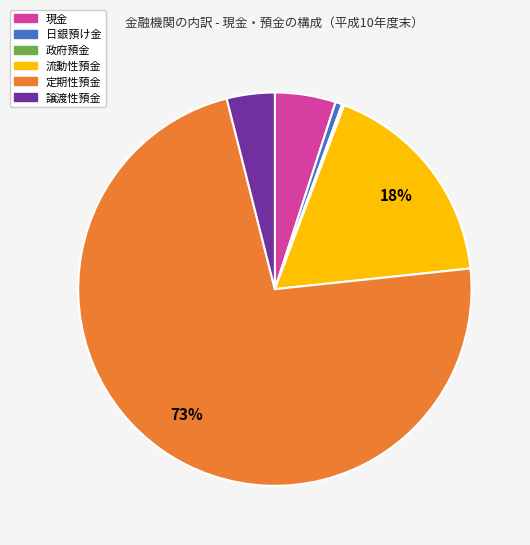

To the nearest percent, what is the combined percentage of 現金 and 日銀預け金?

6%